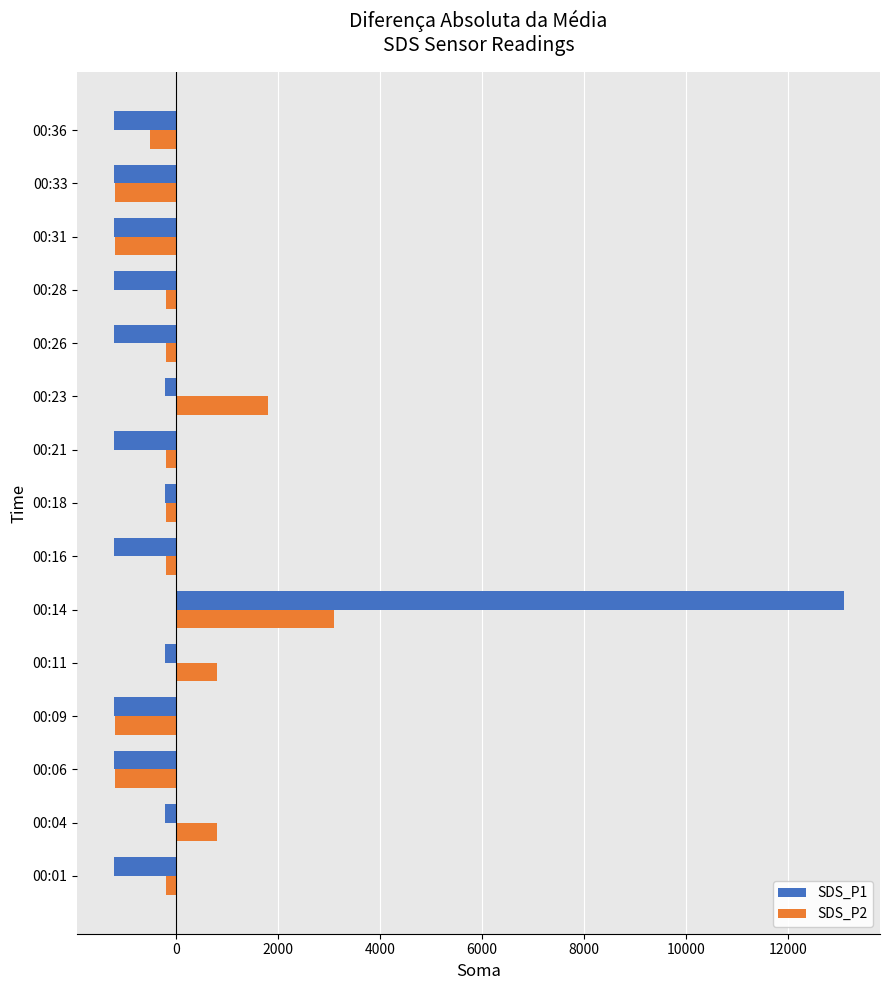

List the series in order of their peak value, highest first.

SDS_P1, SDS_P2